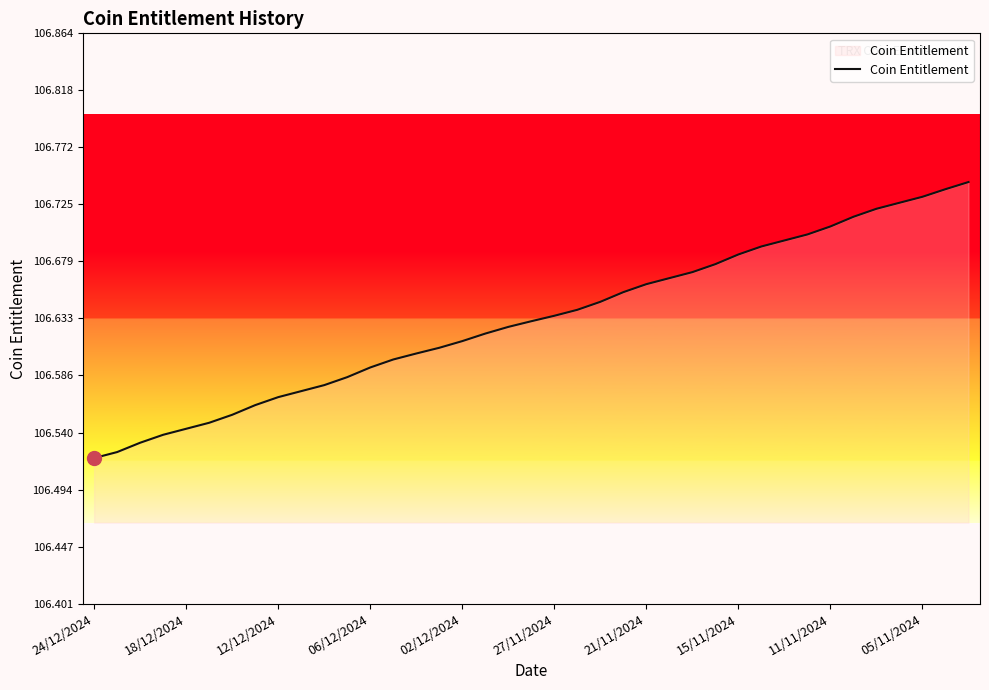

Does the chart display data point markers on the line(s)?

No